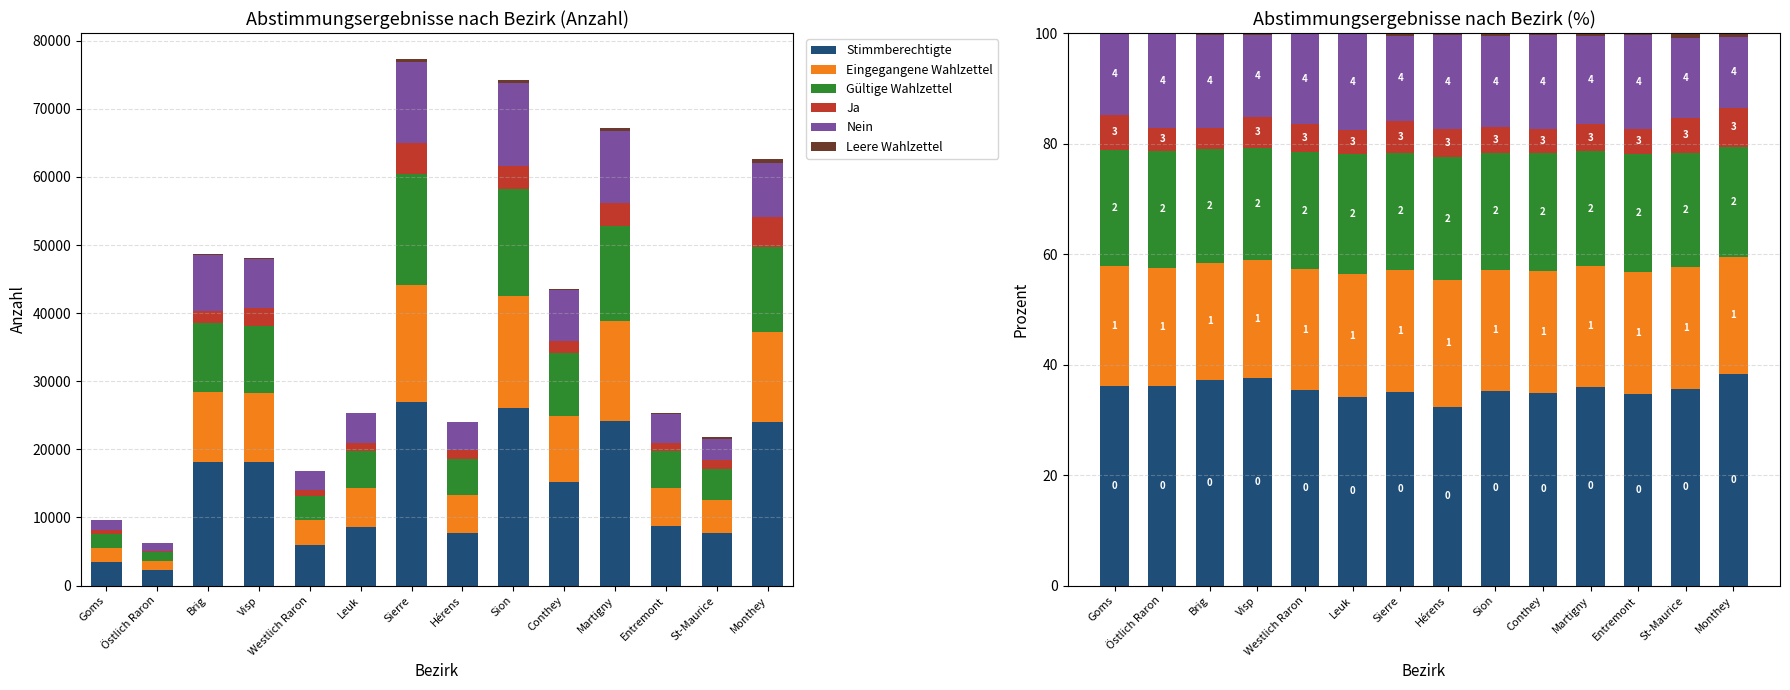

What is the value of the Ja bar at the 11th from the left?

4.9